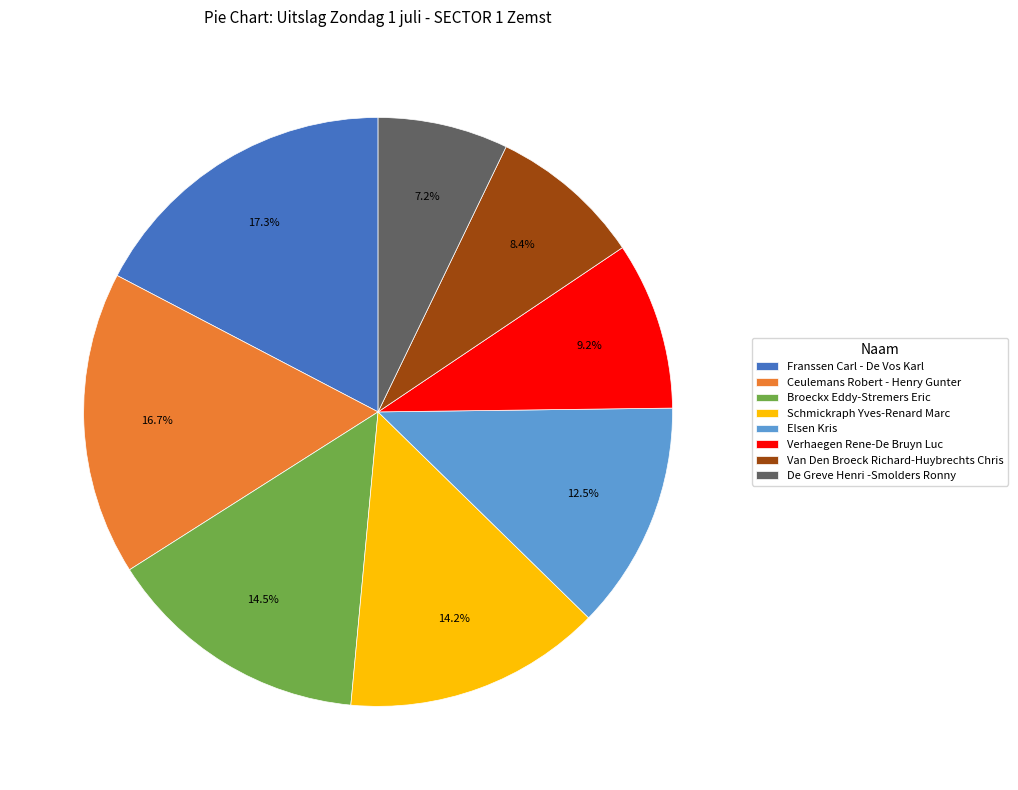

Combined, do Broeckx Eddy-Stremers Eric and Schmickraph Yves-Renard Marc account for over 50%?

No